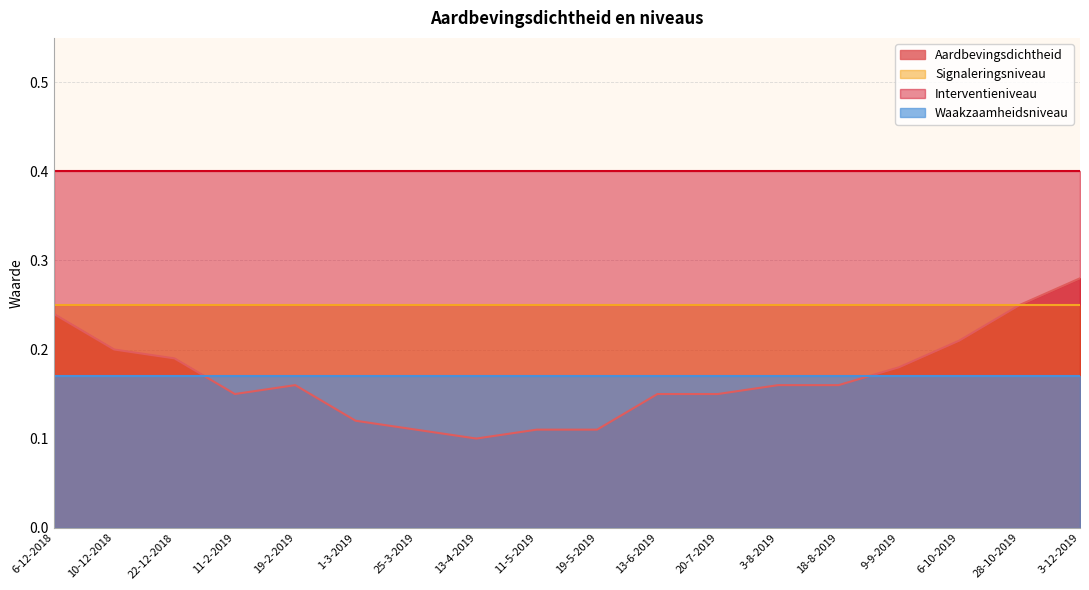

Where is the first local maximum for Aardbevingsdichtheid?

19-2-2019